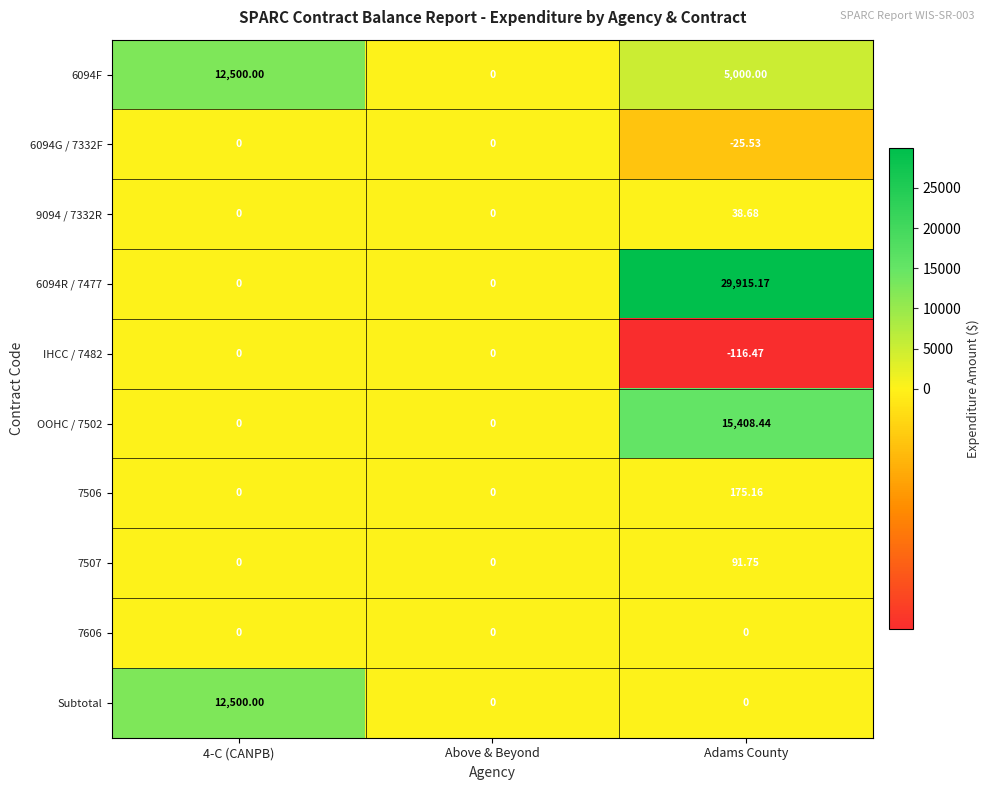

At which category is the sum across all series the highest?

Adams County